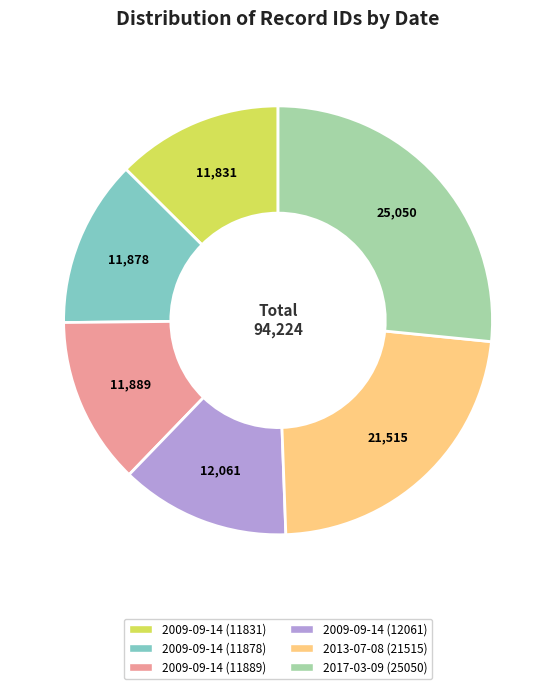

Approximately how many times larger is the value at 2009-09-14 (11878) compared to 2013-07-08 (21515)?

0.6